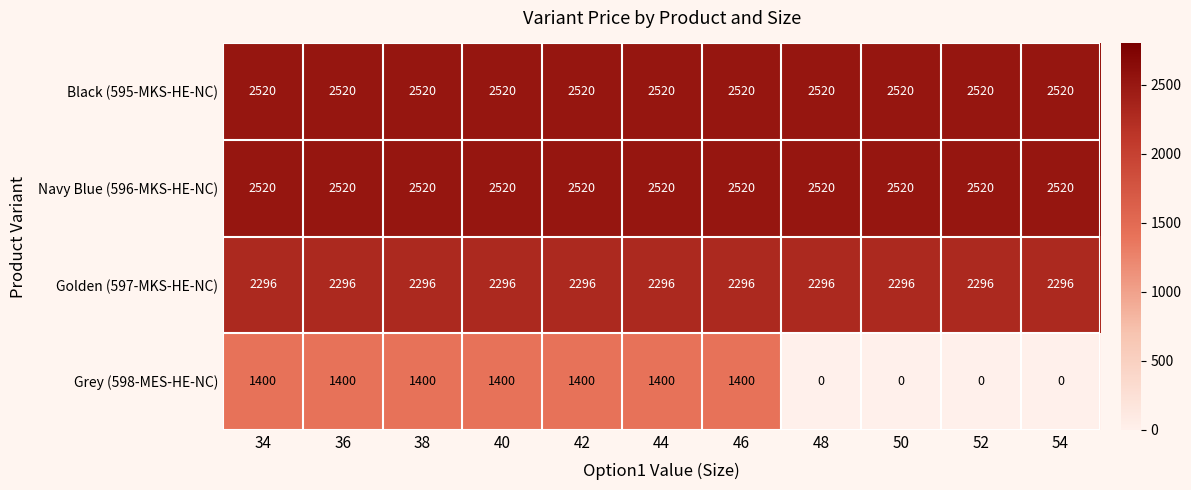

Rank the series at 50 from lowest to highest value.

Grey (598-MES-HE-NC), Golden (597-MKS-HE-NC), Black (595-MKS-HE-NC), Navy Blue (596-MKS-HE-NC)